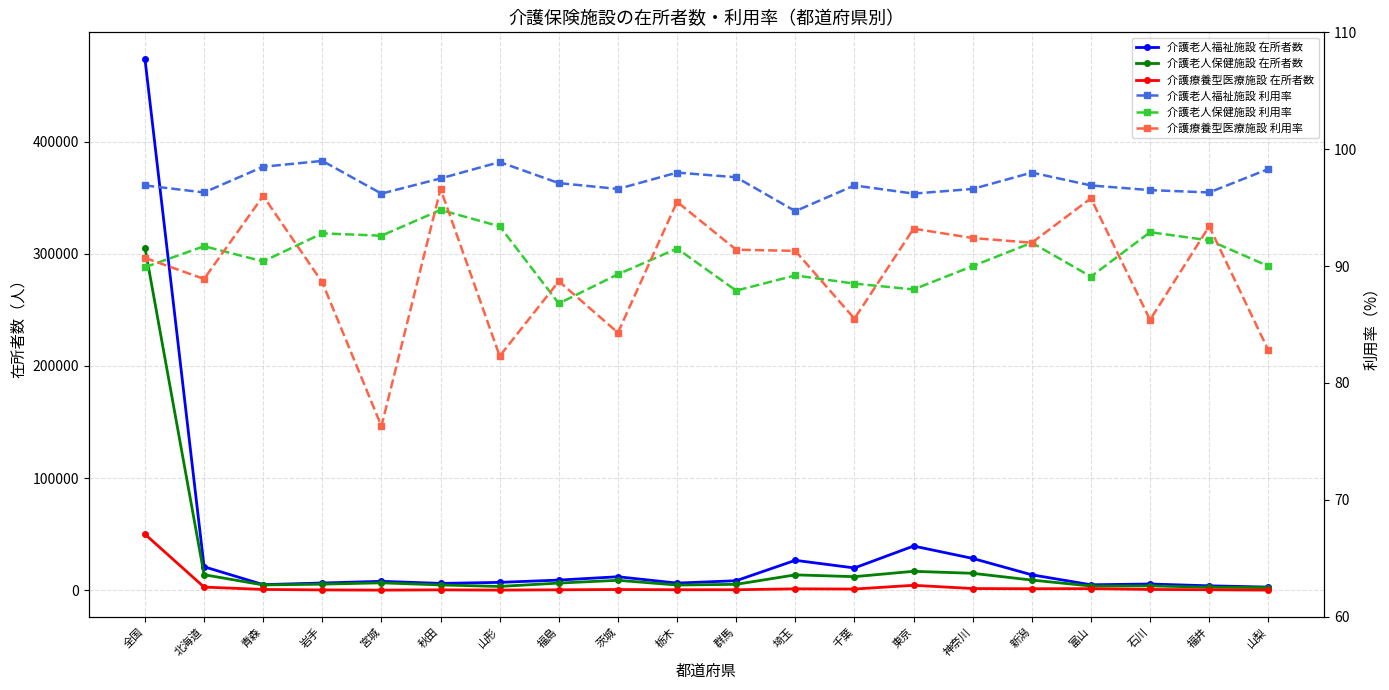

Does the chart display data point markers on the line(s)?

Yes